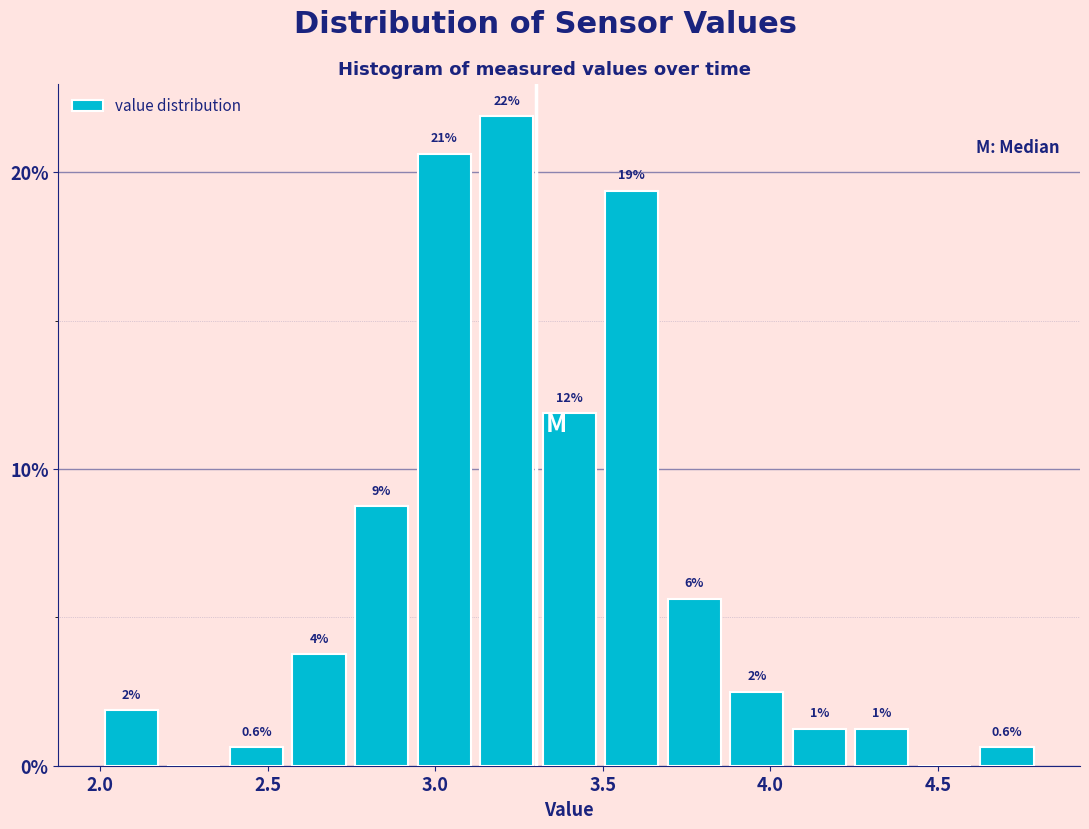

Read against the x-axis, roughly where is the centre of the tallest bar?

3.20